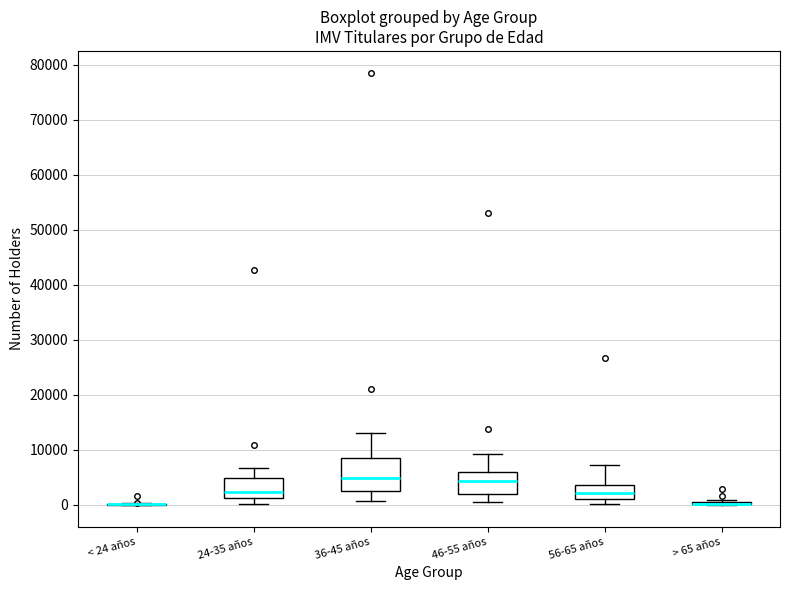

Reading left to right, read every box against the y-axis: the position of its median line, the range the box covers, and the ends of its whiskers. The values are not printed on the chart, so give them approximately, as read against the axis.

< 24 años: box collapsed to a line at 0, whiskers 0 to 0
24-35 años: median 2000, box 1000 to 5000, whiskers 0 to 7000
36-45 años: median 5000, box 3000 to 9000, whiskers 1000 to 13000
46-55 años: median 4000, box 2000 to 6000, whiskers 1000 to 9000
56-65 años: median 2000, box 1000 to 4000, whiskers 0 to 7000
> 65 años: box collapsed to a line at 0, whiskers 0 to 1000